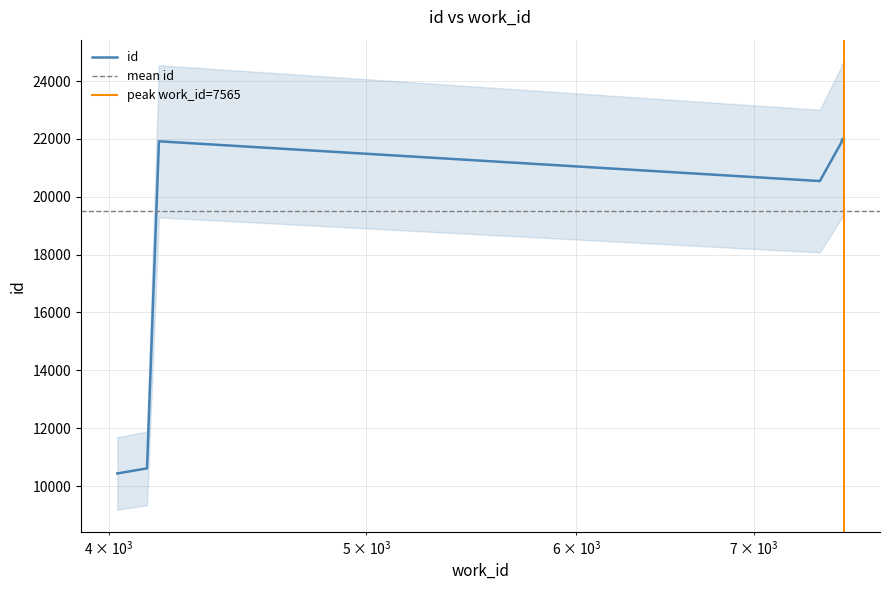

Which category has the highest value across all series?

7565